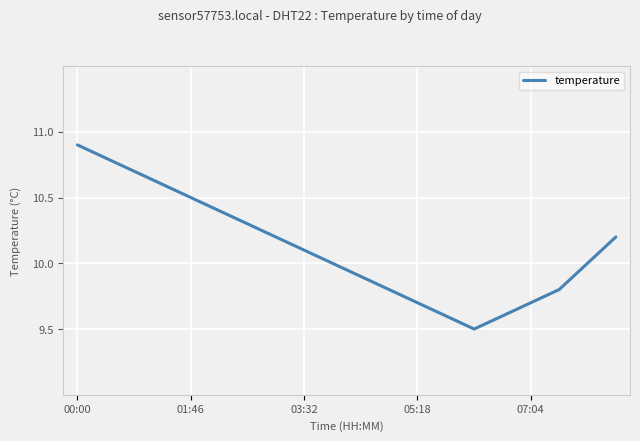

What is the smallest value displayed?

9.5